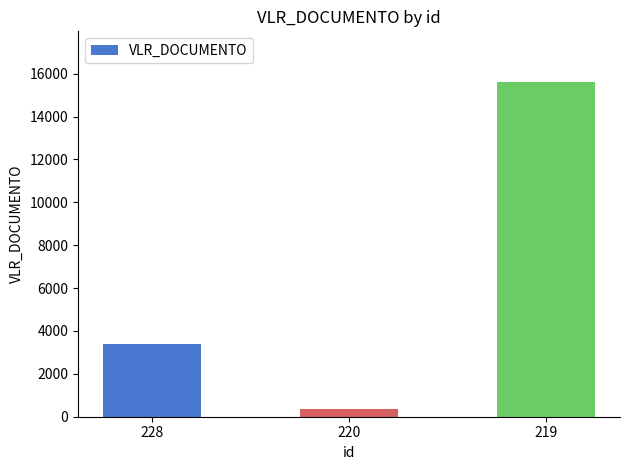

Is it true that the value at 228 is 2205.1?

False